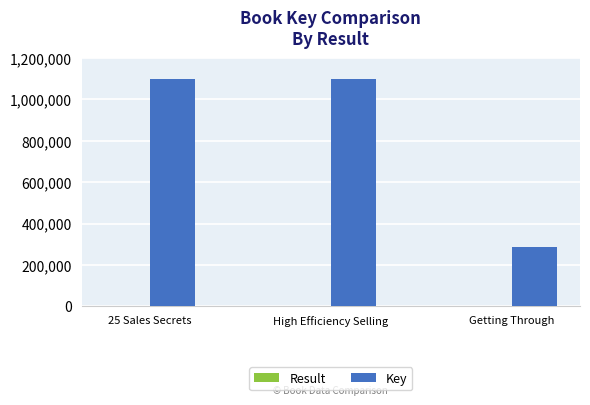

The value of Key at 25 Sales Secrets is 1629901. True or false?

False